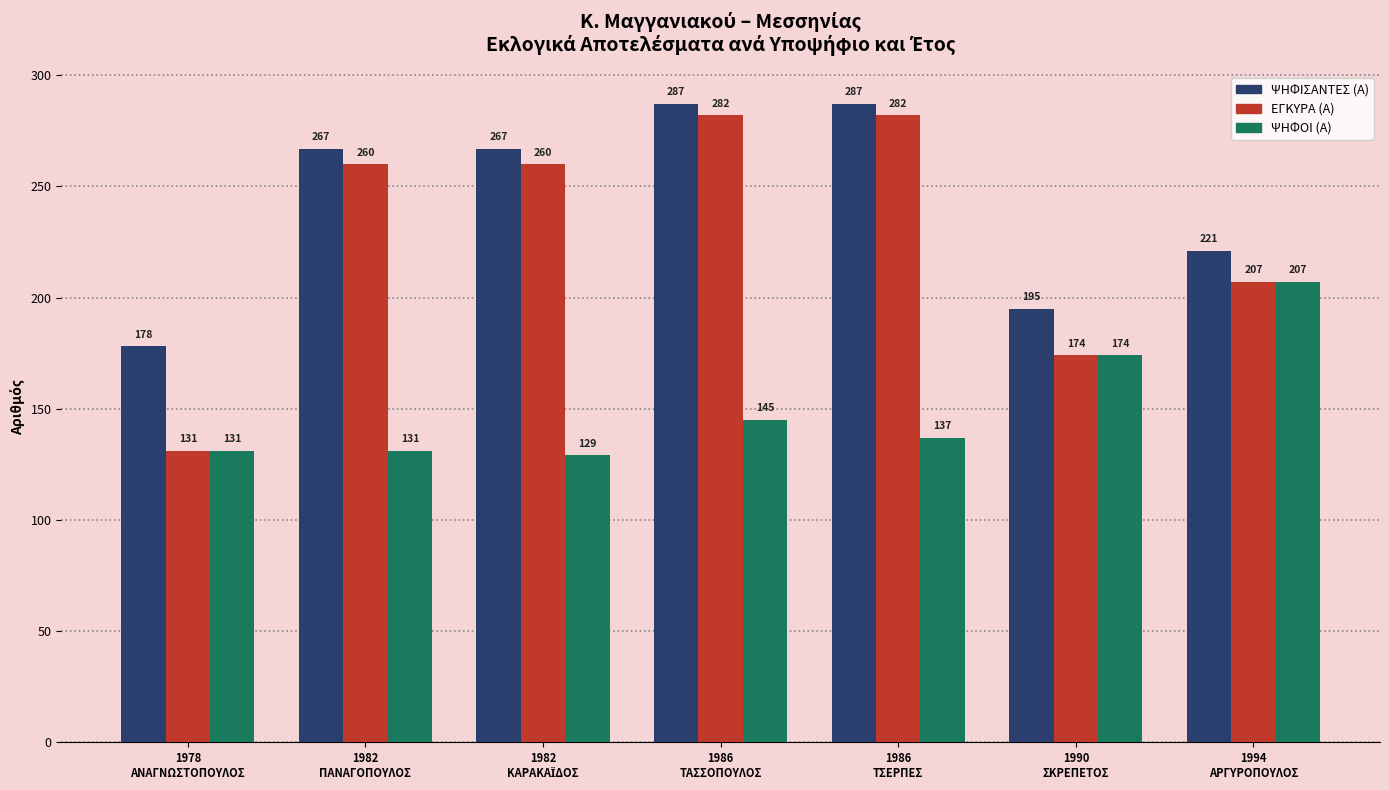

What is the label of the 5th bar from the left?

1986
ΤΣΕΡΠΕΣ